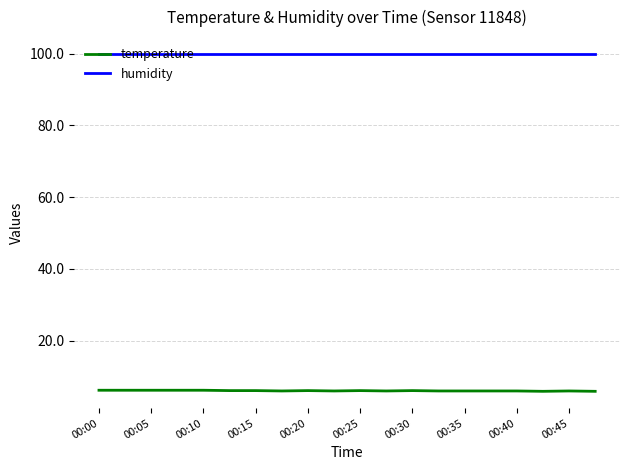

What is the maximum value for humidity?

99.9